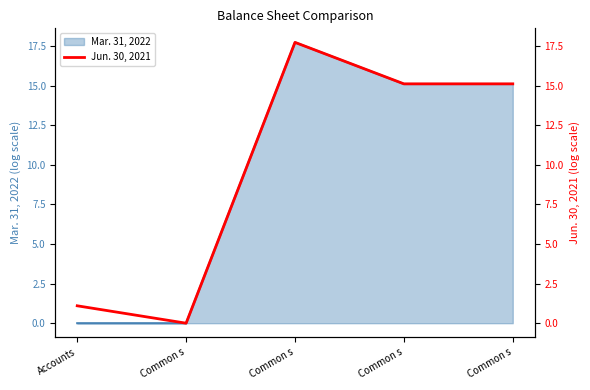

What is the sum of the values at Common s and Common s?

15.1